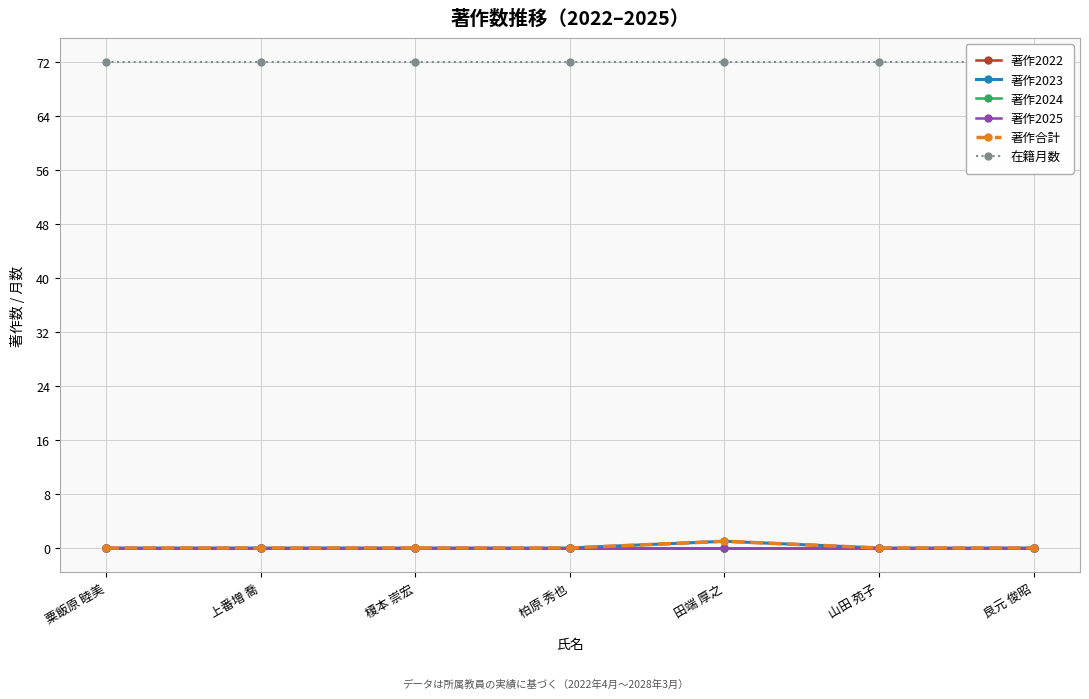

How many interior local peaks does the 著作2023 series have?

1